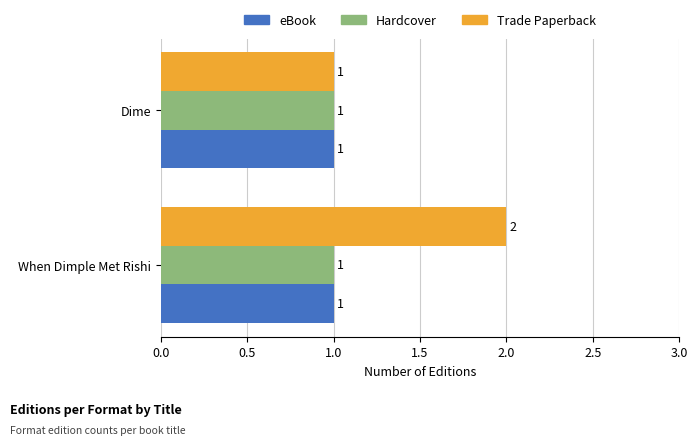

What is the sum of all Trade Paperback values?

3